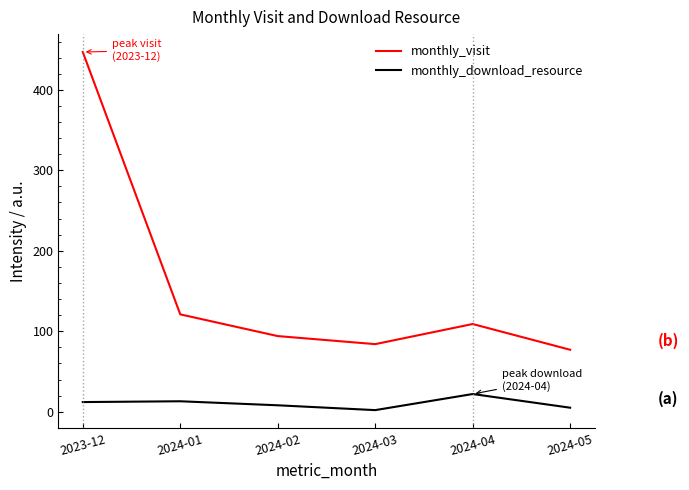

Is it true that monthly_visit equals 631 at 2023-12?

False